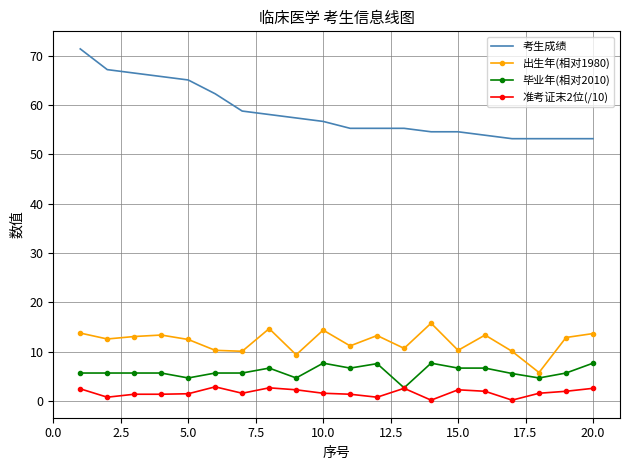

True or false: 考生成绩 and 毕业年(相对2010) cross at least once.

False